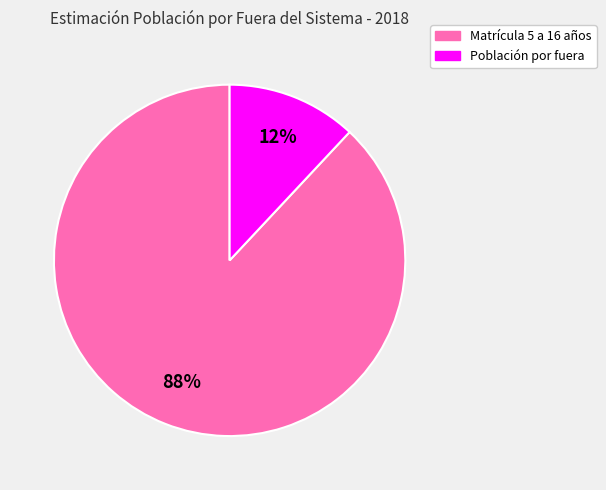

True or false: Matrícula 5 a 16 años accounts for 75% of the total.

False